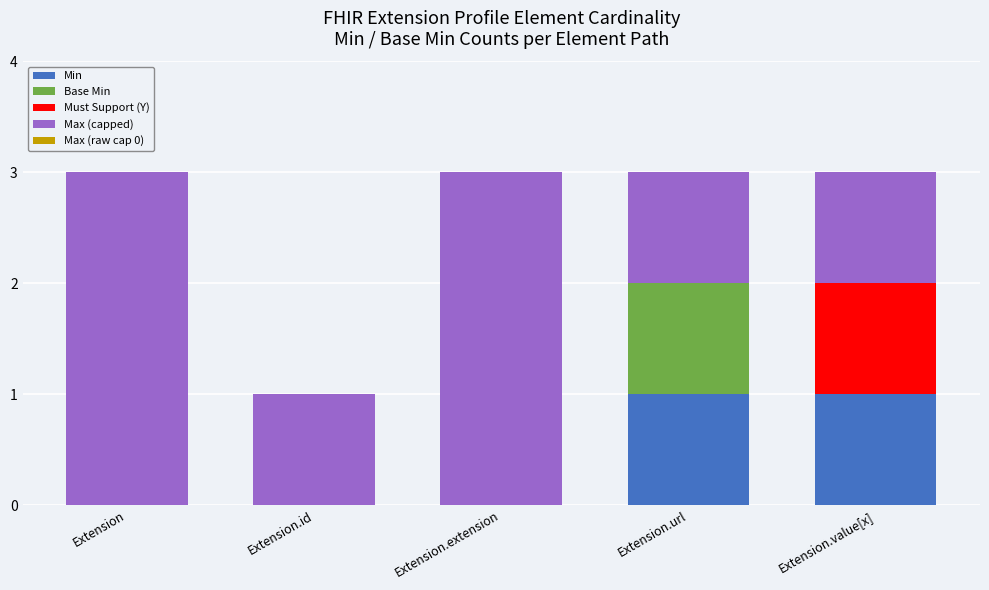

Count the number of categories in the chart.

5